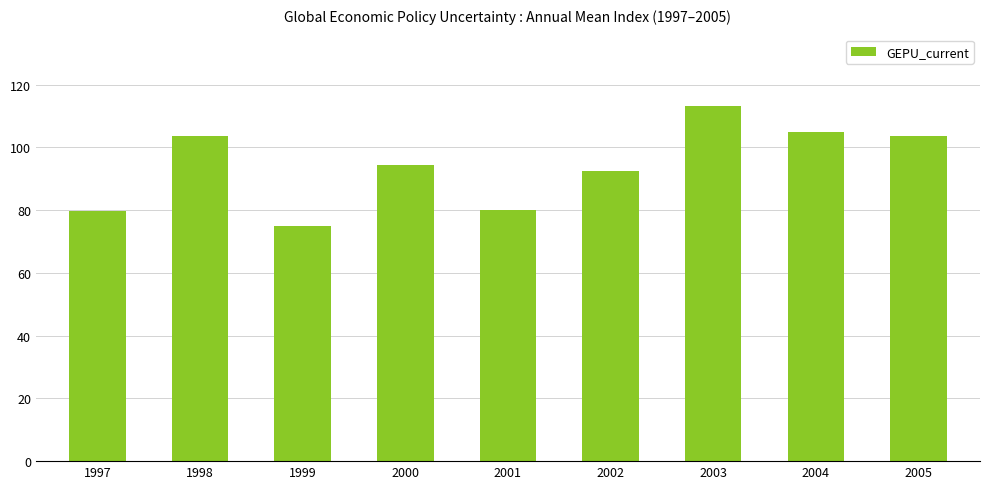

Are the bars horizontal?

No